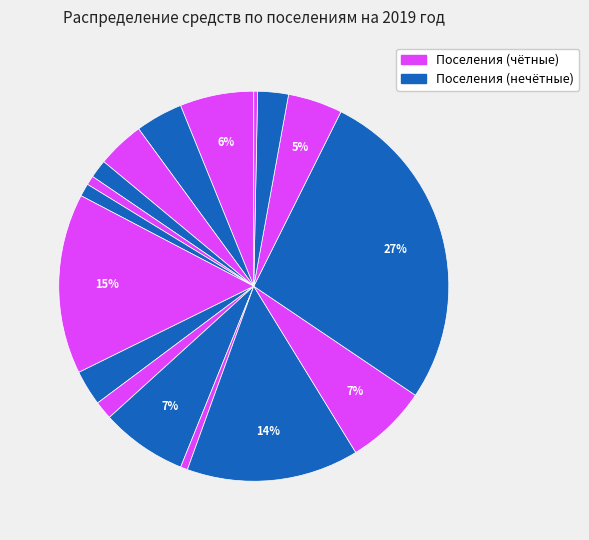

How many slices are in this pie chart?

17